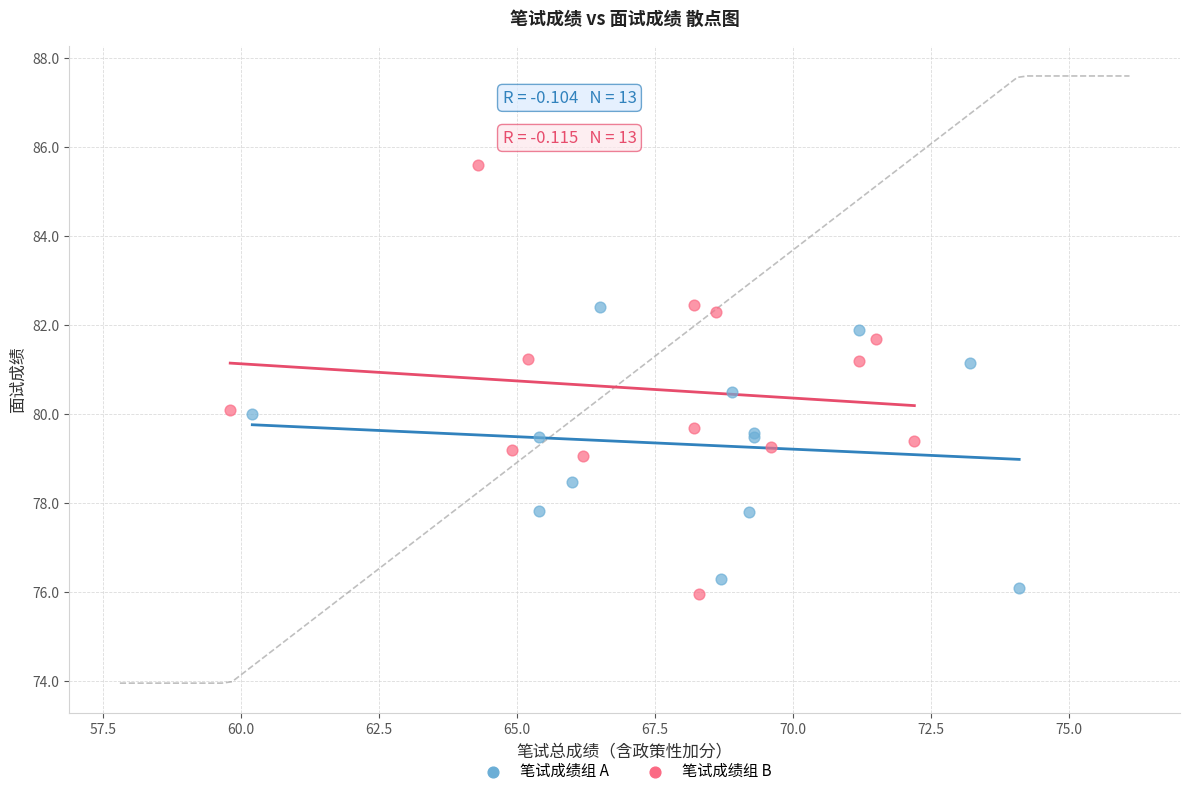

Which series reaches the maximum Y coordinate?

笔试成绩组 B